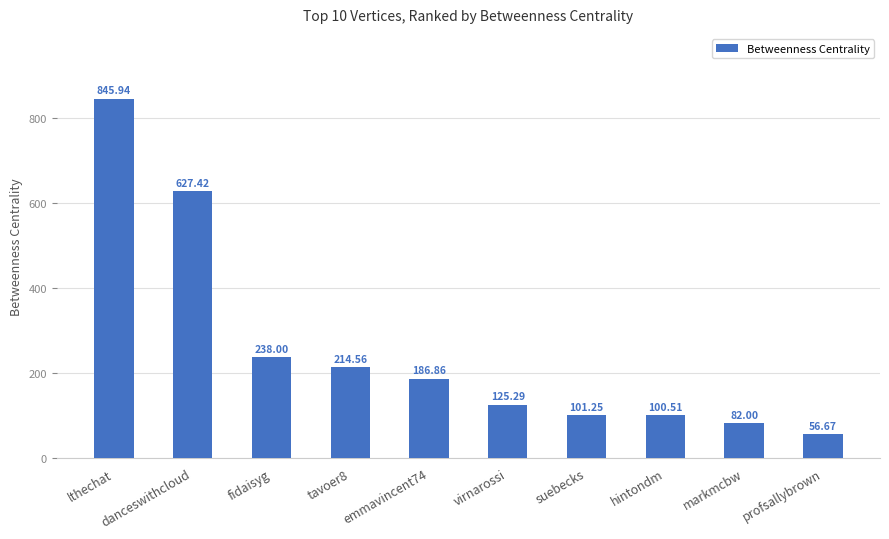

What value does the data have at markmcbw?

82.0